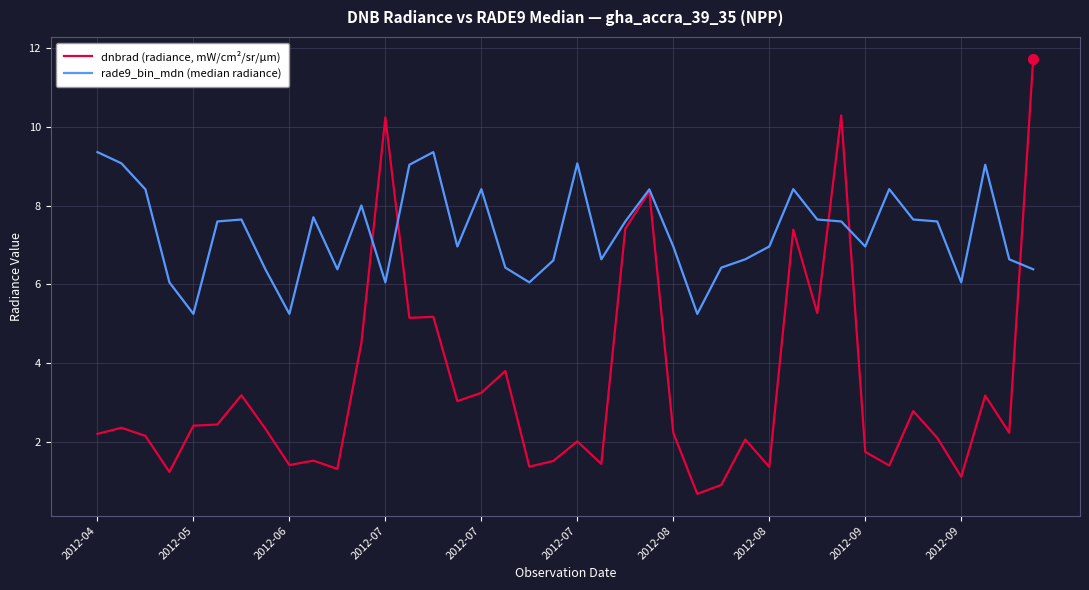

How many categories are shown in the chart?

40